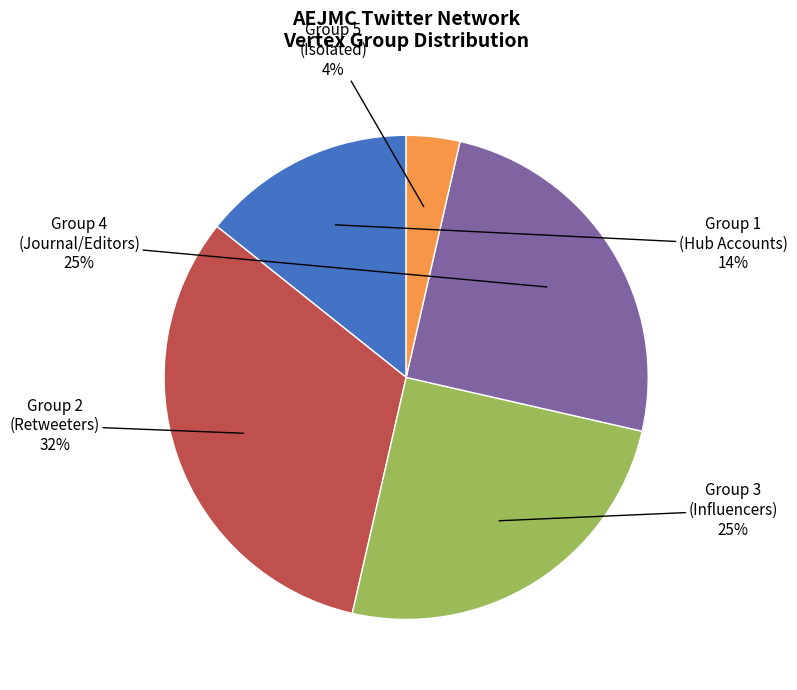

True or false: Group 5 (Isolated) accounts for 4% of the total.

True